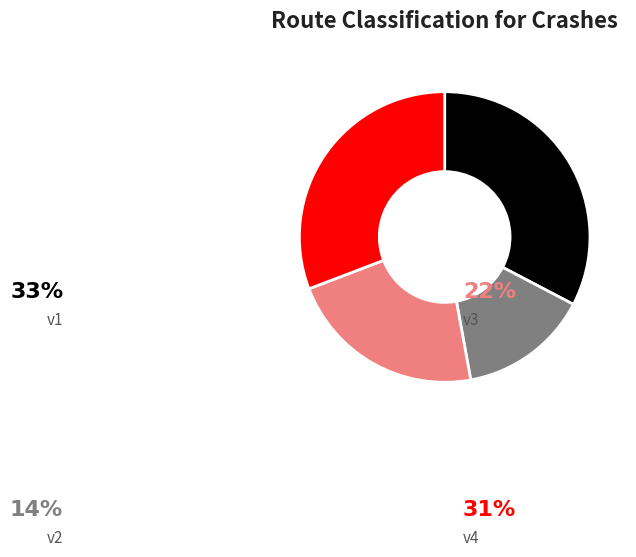

True or false: v1 accounts for 20% of the total.

False